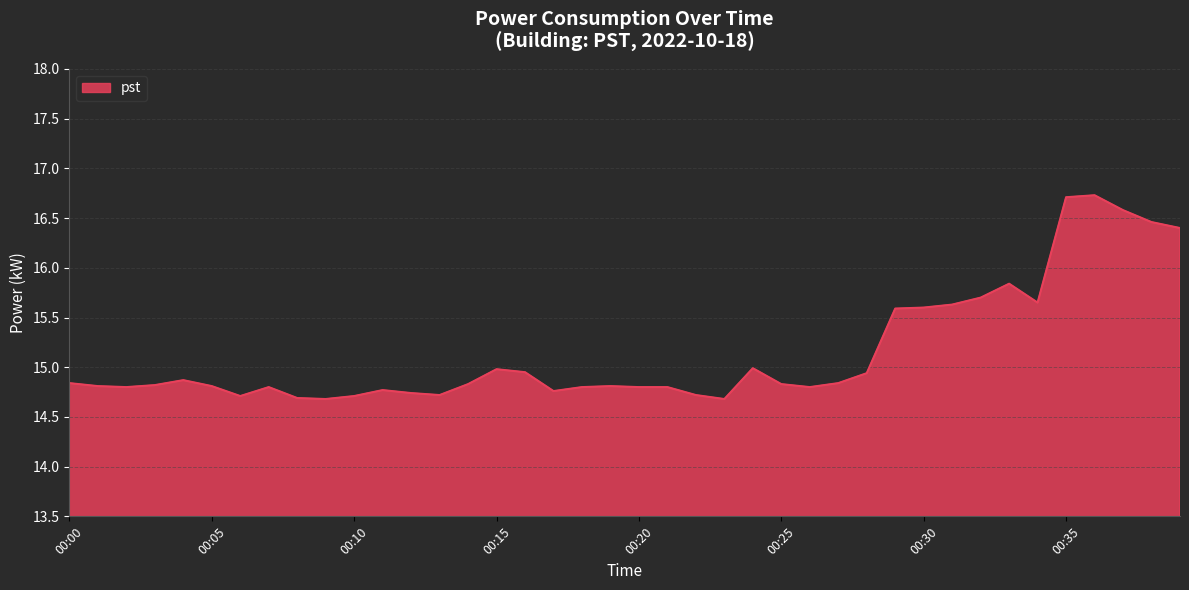

What is the average value?

15.2